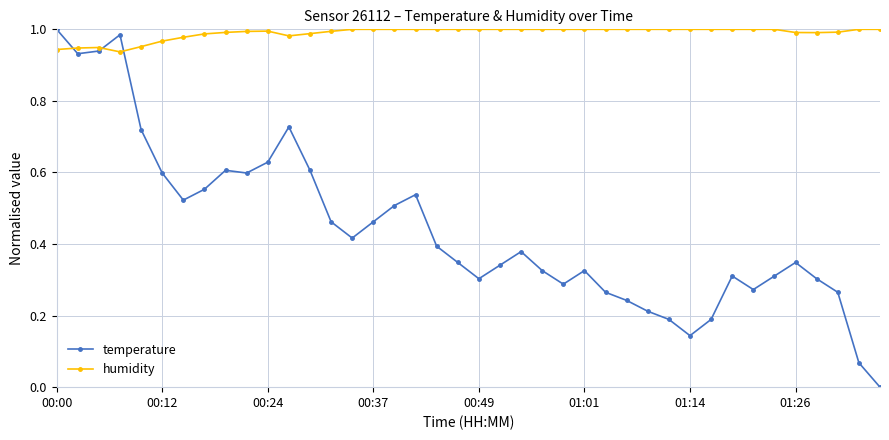

Rank the series by their average value, from highest to lowest.

humidity, temperature